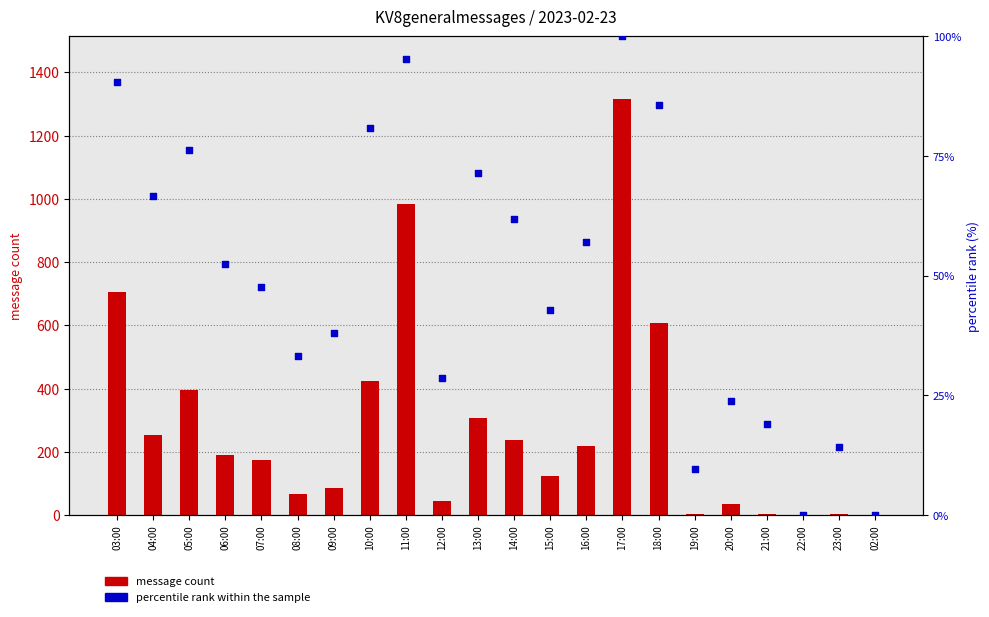

Which series has the largest total across all categories?

message count